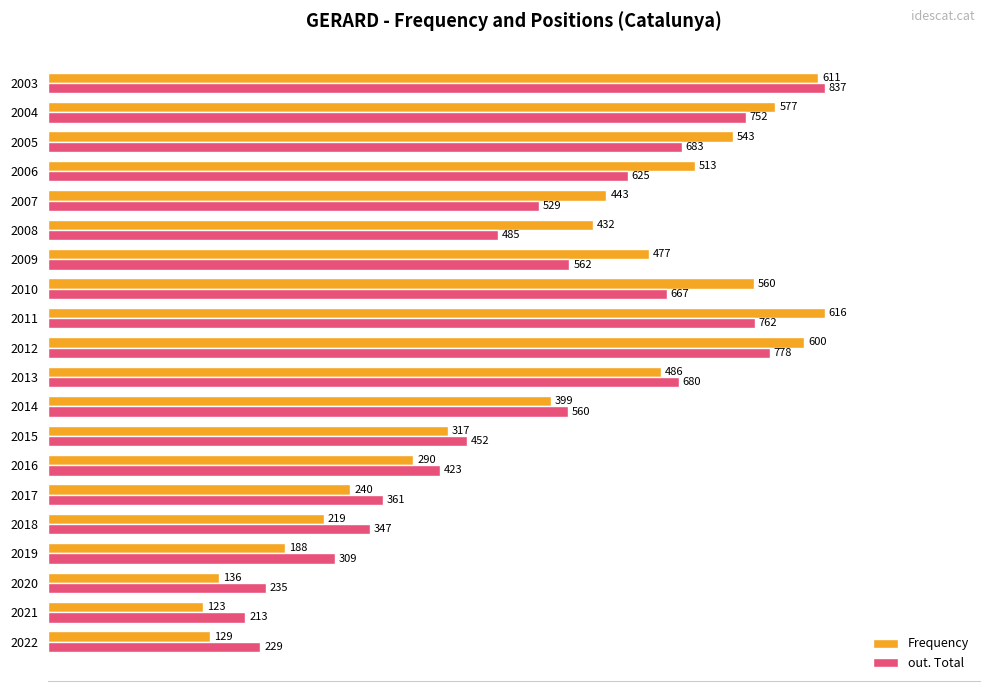

What are all the series names shown in the legend?

Frequency, out. Total